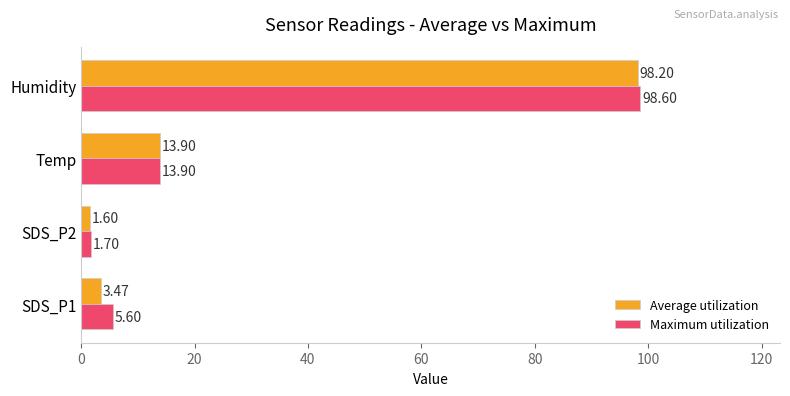

Is the value of Maximum utilization at Humidity greater than the value of Average utilization at SDS_P1?

Yes